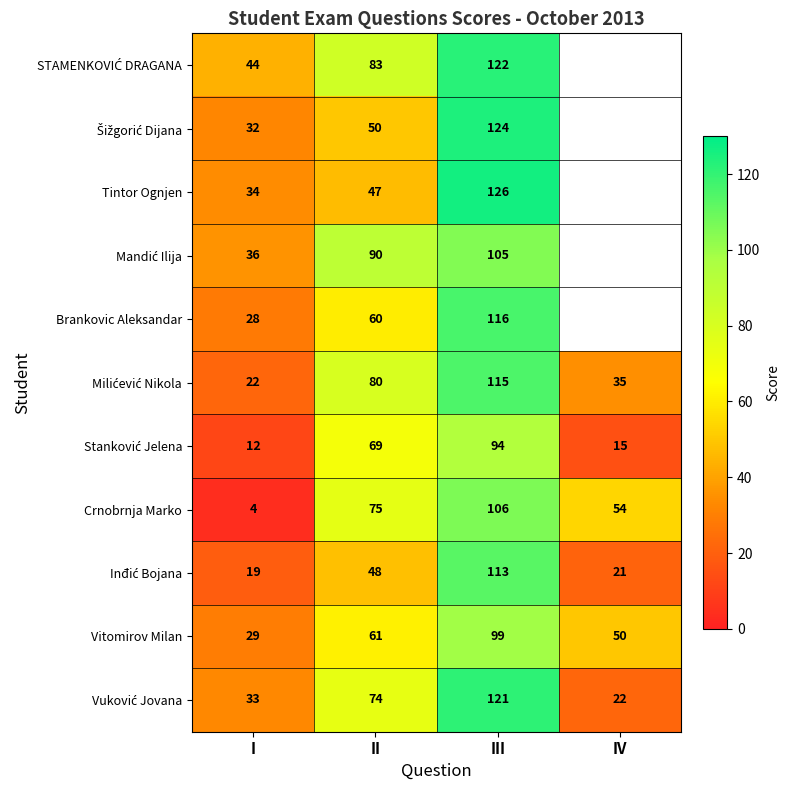

What is the minimum value for Vitomirov Milan?

29